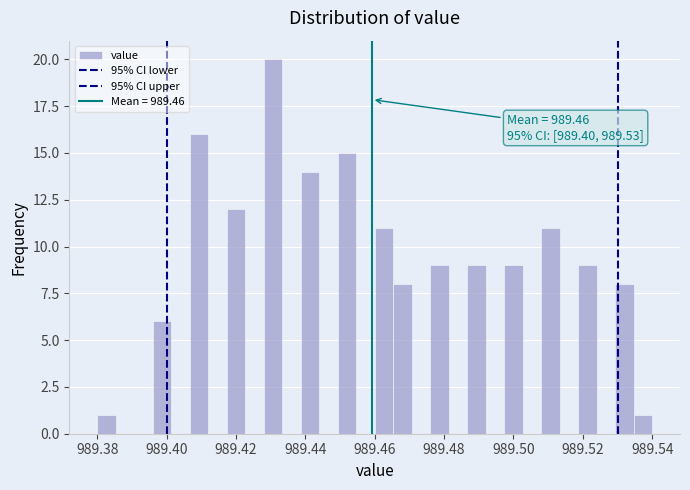

Around what value on the x-axis is the tallest bar? Give the approximate position of its centre, as read against the axis.

989.430